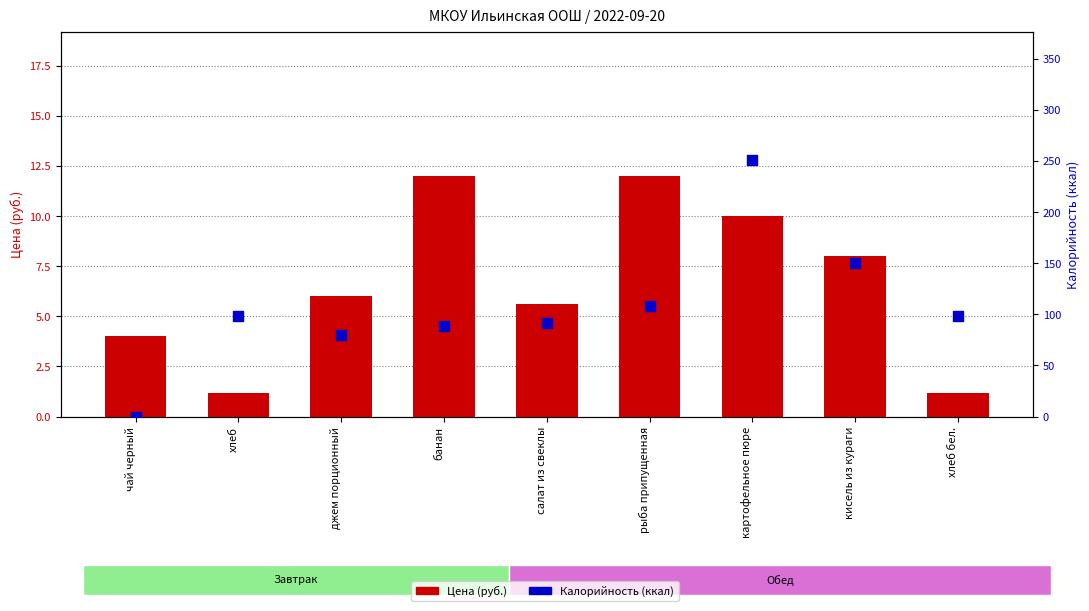

Which series contains the lowest Y value?

Калорийность (ккал)